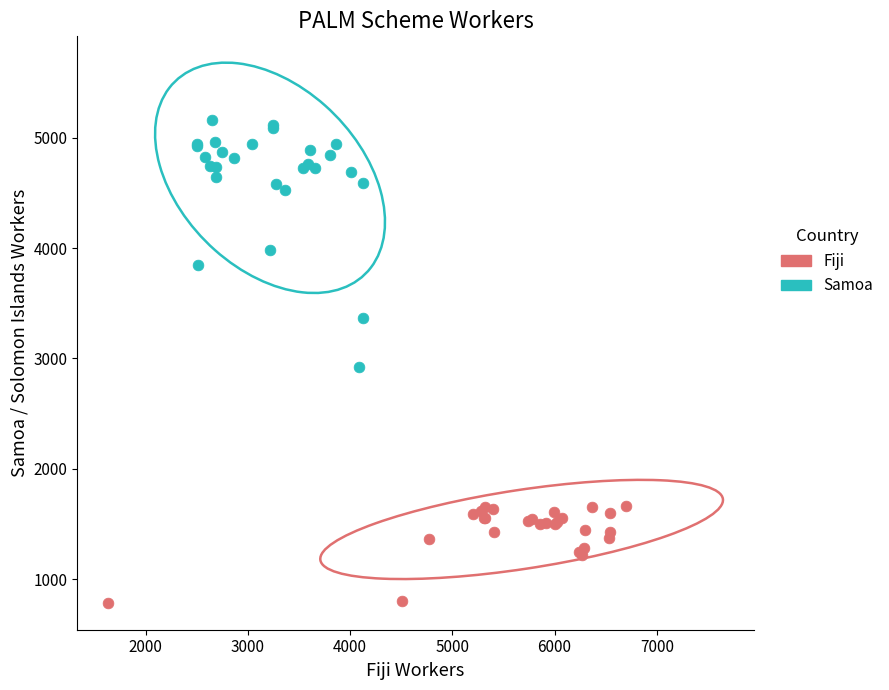

Which series has the largest Y range (max minus min)?

Samoa